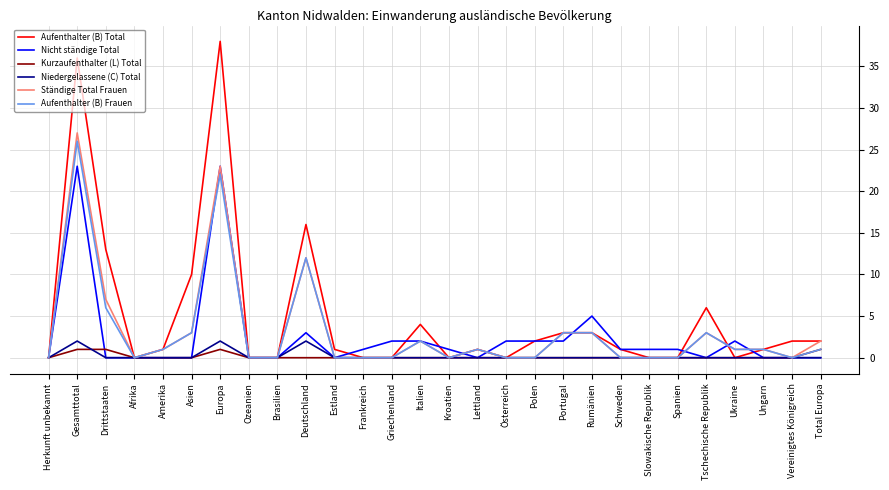

What is the difference between the second highest and second lowest values in the Nicht ständige Total series?

23